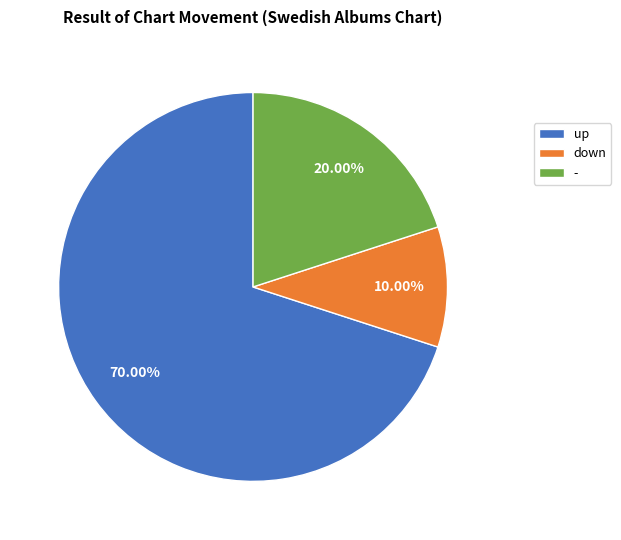

What percentage is NOT represented by -?

80.0%